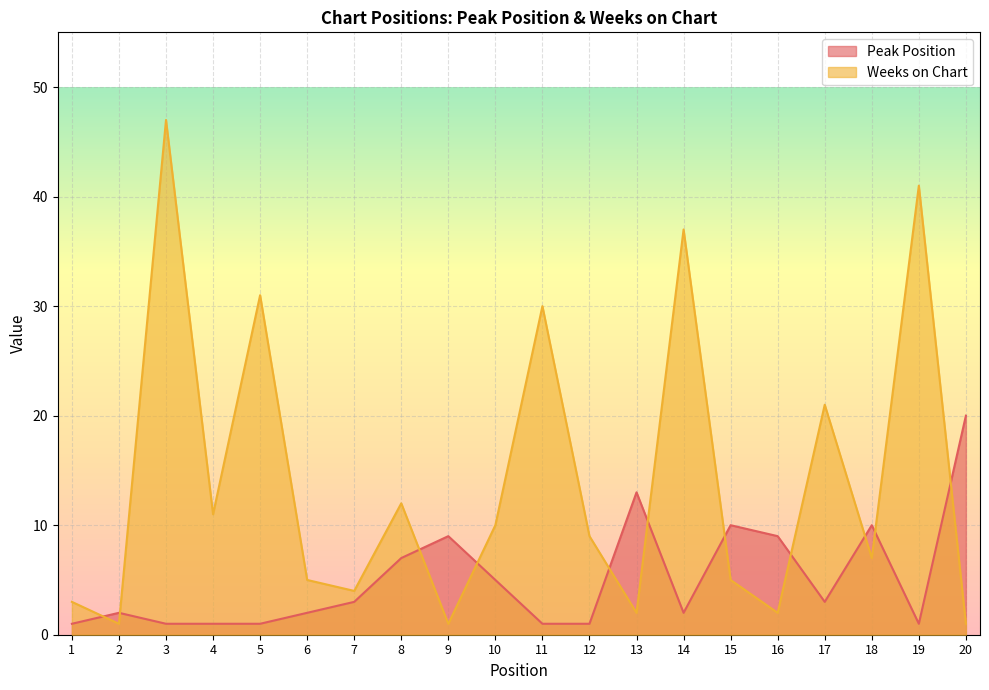

Reading left to right, what are all the values shown in this chart?

Peak Position: 1	2	1	1	1	2	3	7	9	5	1	1	13	2	10	9	3	10	1	20
Weeks on Chart: 3	1	47	11	31	5	4	12	1	10	30	9	2	37	5	2	21	7	41	1